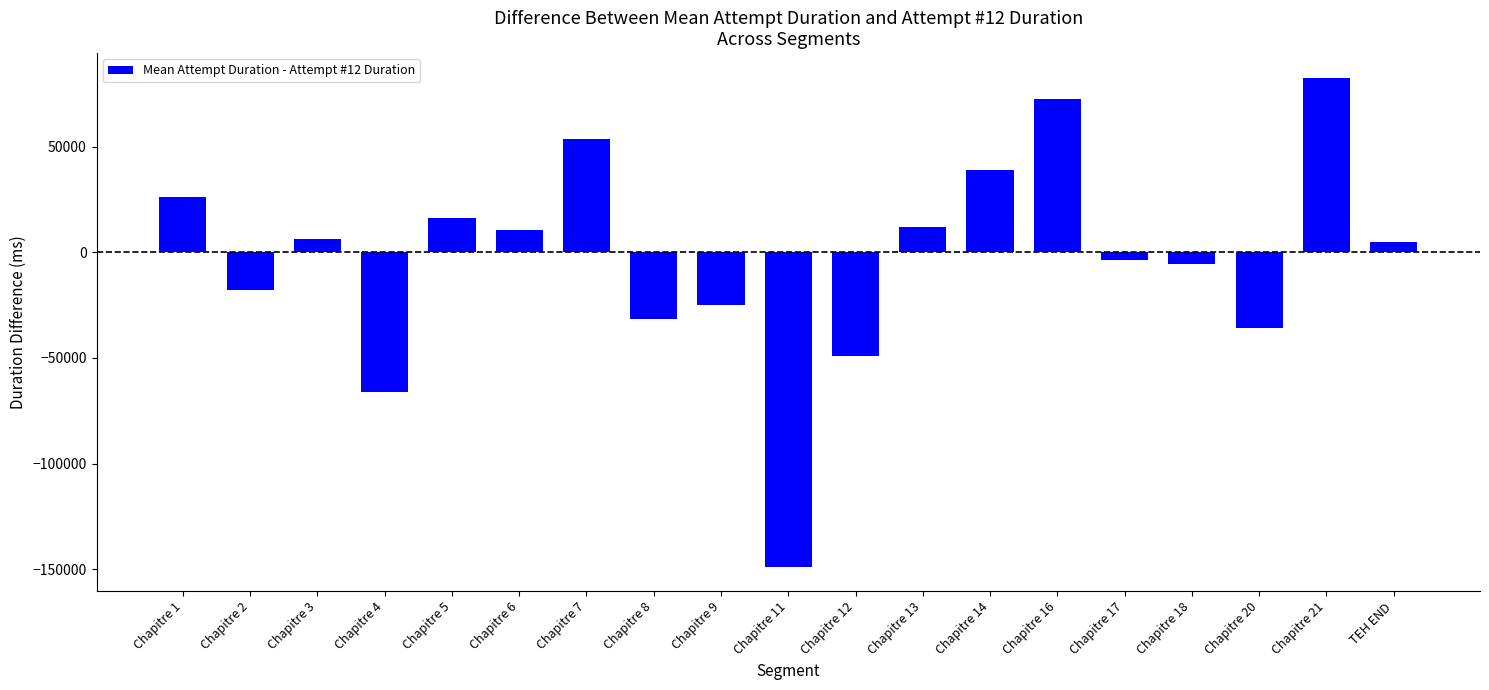

What is the change in value from Chapitre 5 to Chapitre 12?

-65459.7